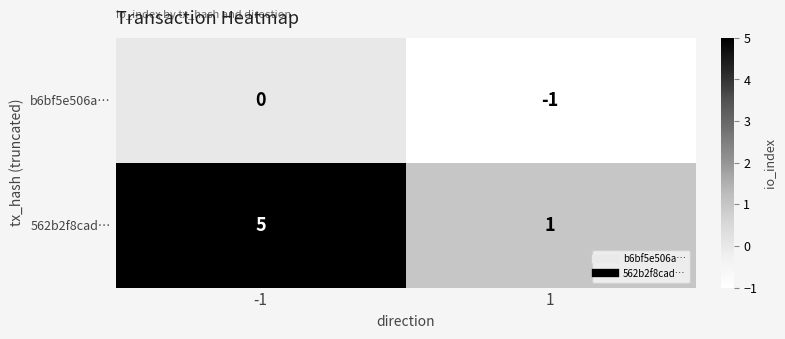

Which series has the largest range (max minus min)?

562b2f8cad…